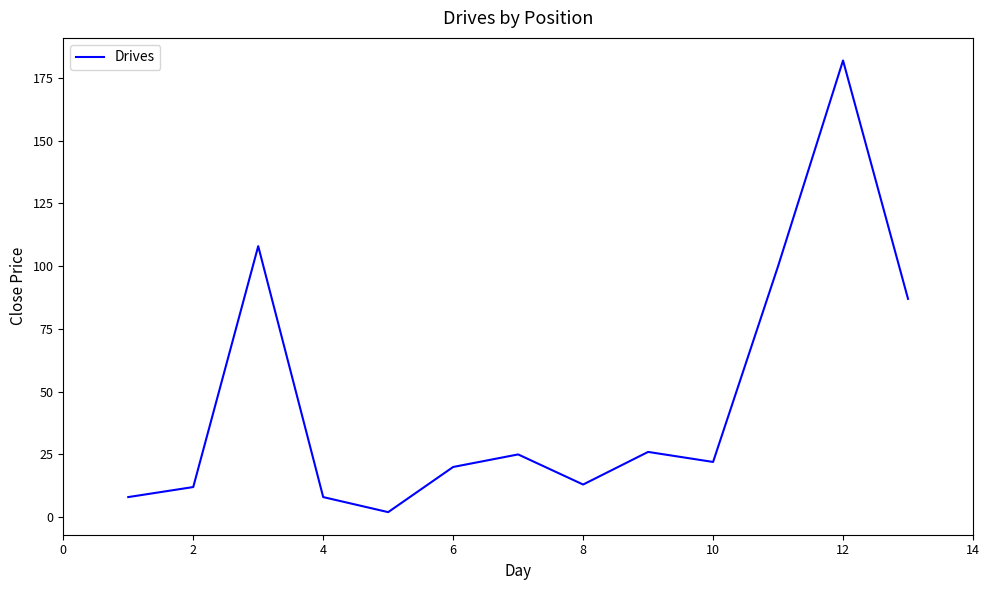

How many interior local valleys (lower than both neighbors) does the data have?

3